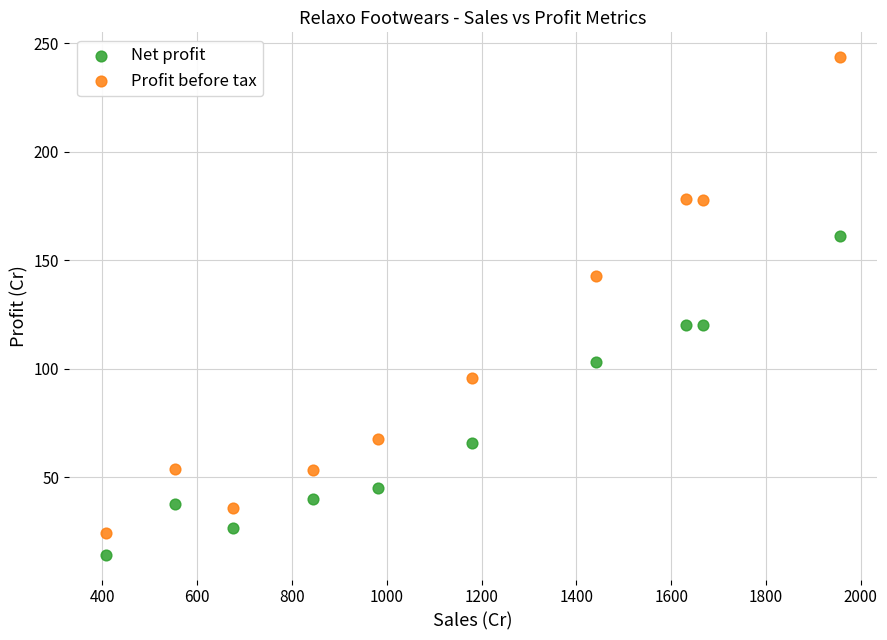

Which series has the widest spread of Y values?

Profit before tax